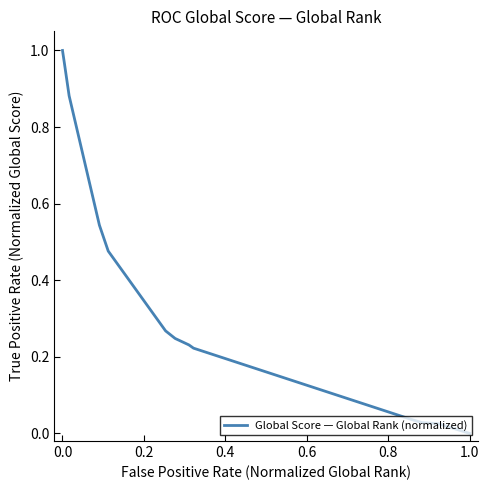

What is the difference between the maximum and minimum values?

1.0